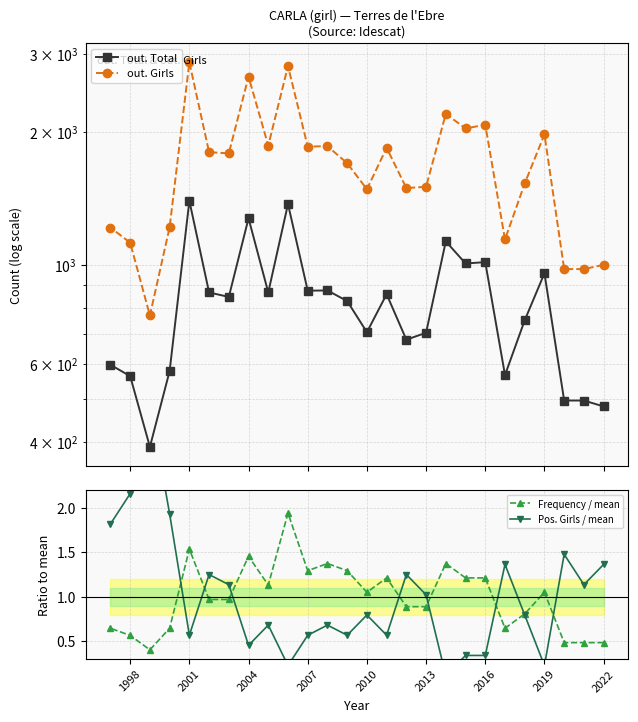

What is the maximum value for out. Total?

1397.0